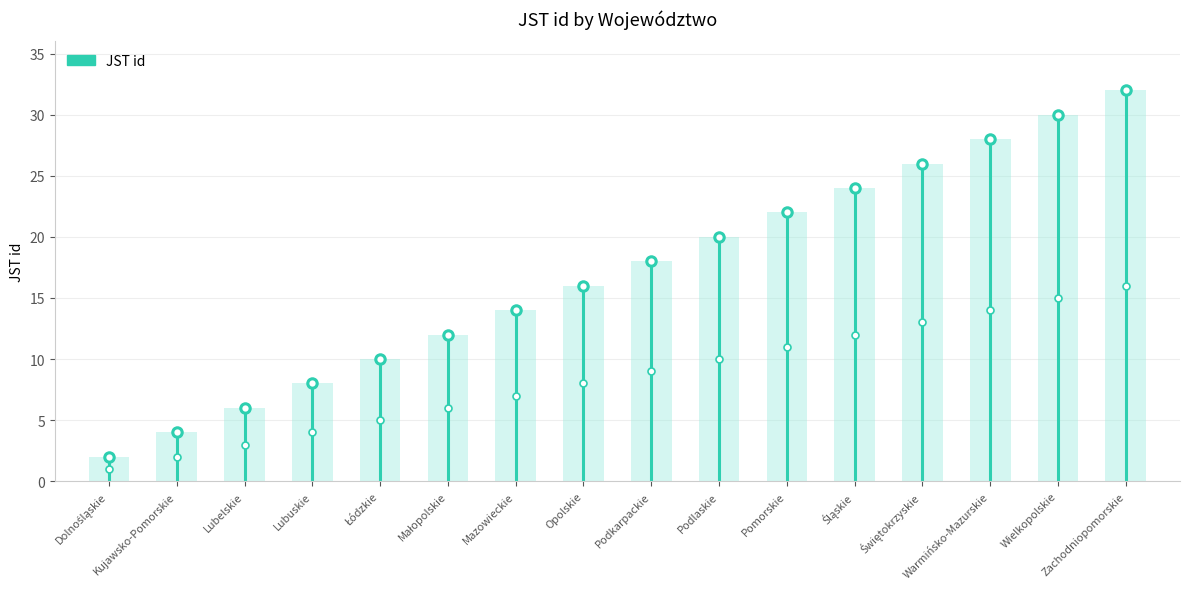

What is the smallest value displayed?

2